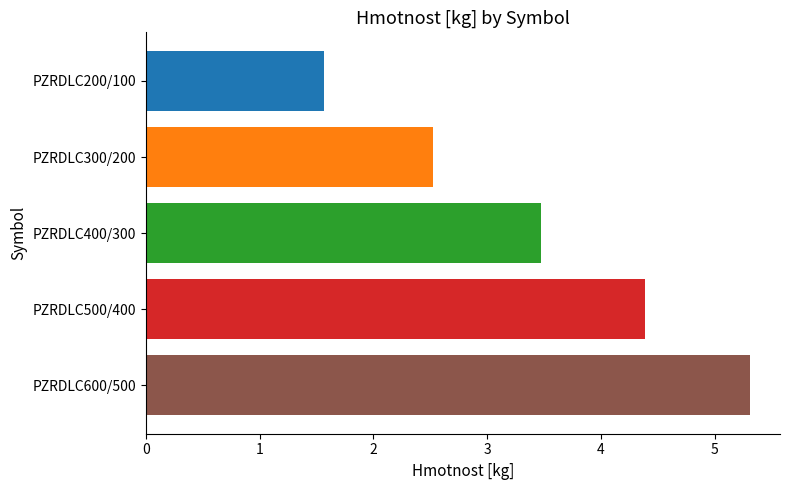

What is the change in value from PZRDLC200/100 to PZRDLC600/500?

+3.7